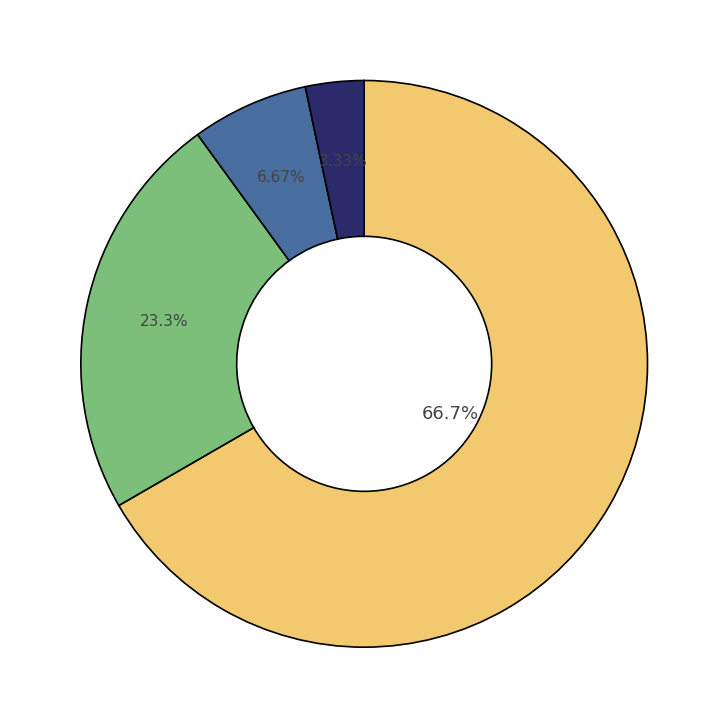

Is there any slice that represents more than half of the pie?

Yes